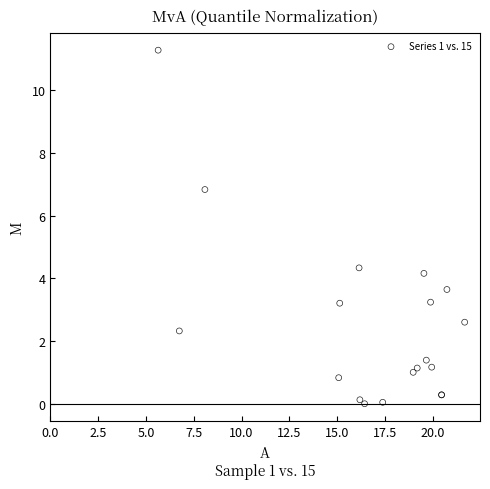

What Y value in the scatter plot is closest to 5?

4.3